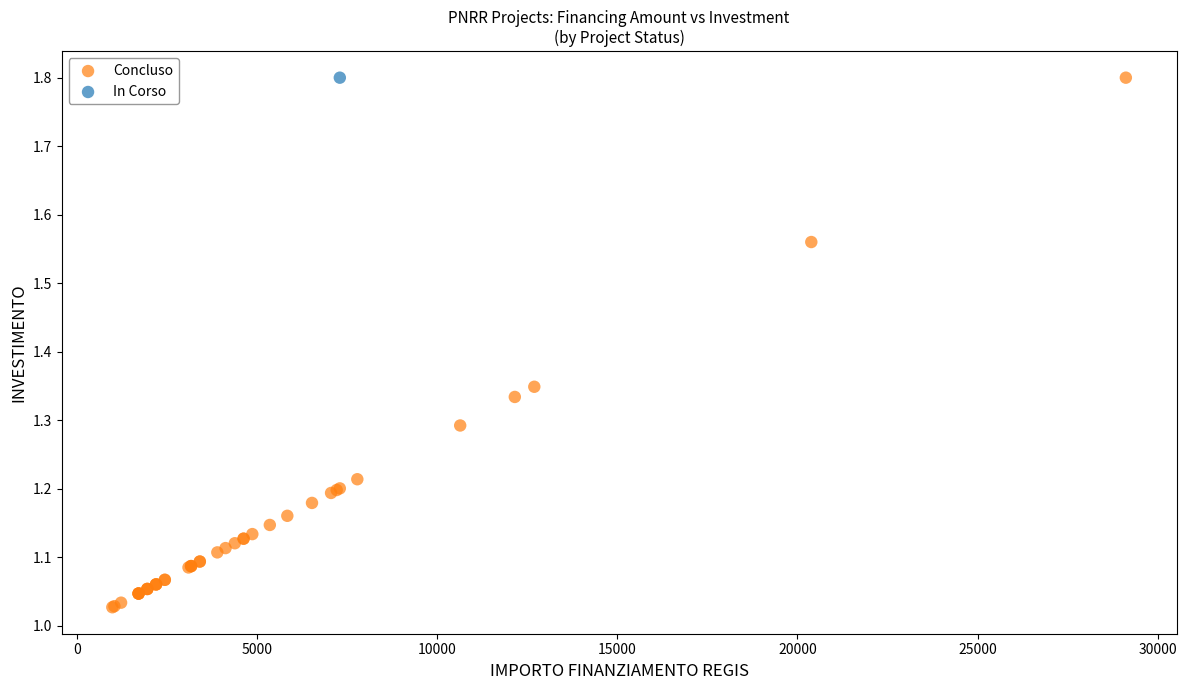

What are all the series names shown in the legend?

Concluso, In Corso